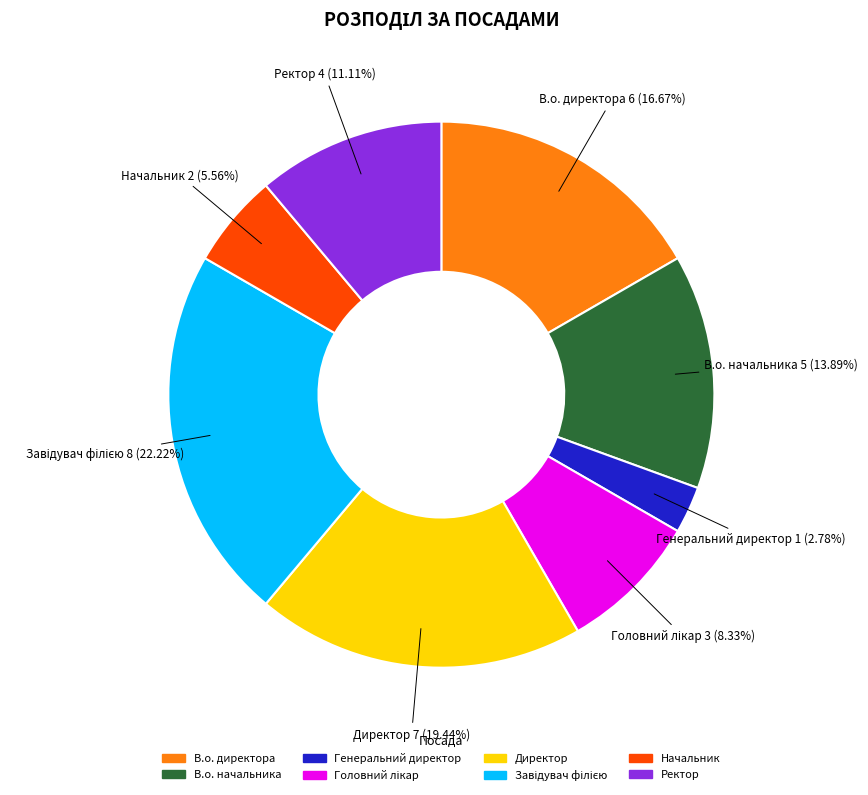

To the nearest percent, what is the difference between the В.о. директора and Директор slice percentages?

3%